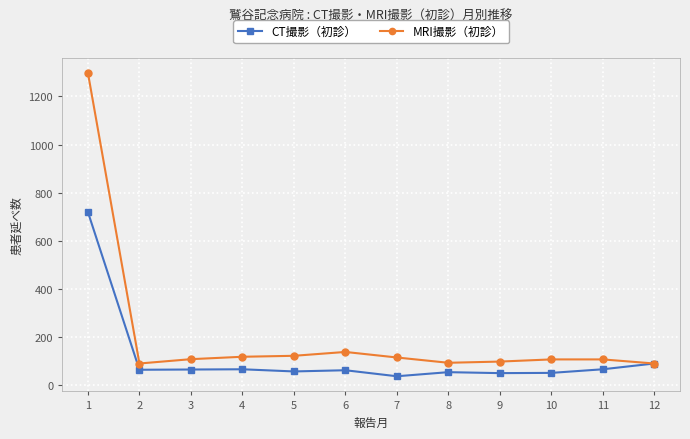

What is the value of the MRI撮影（初診） point at the 12th from the left?

90